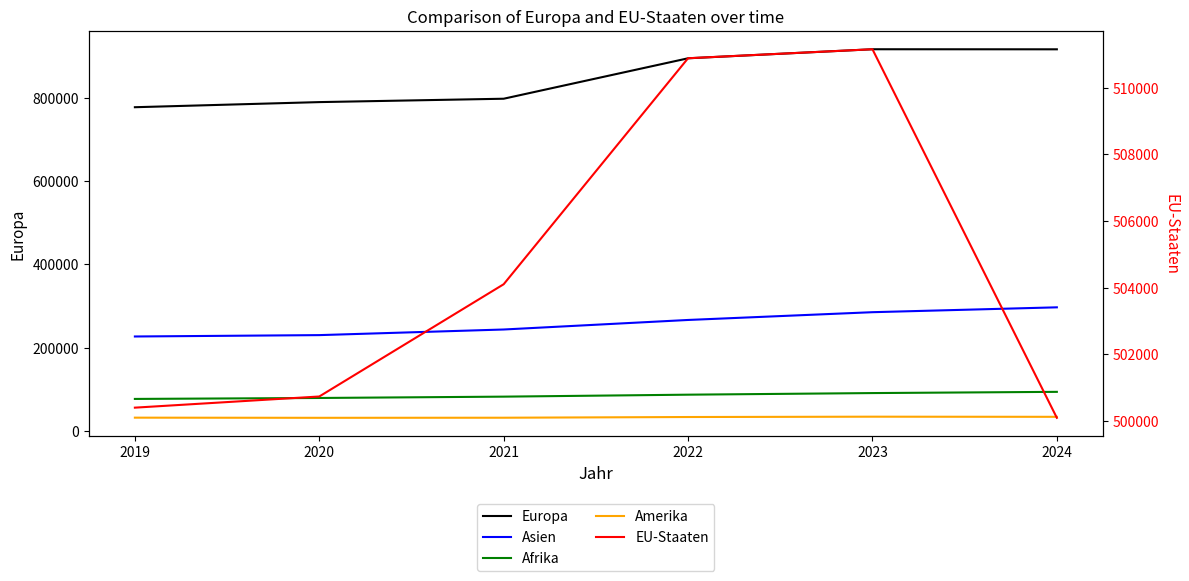

At which label does Europa first exceed 895350?

2023